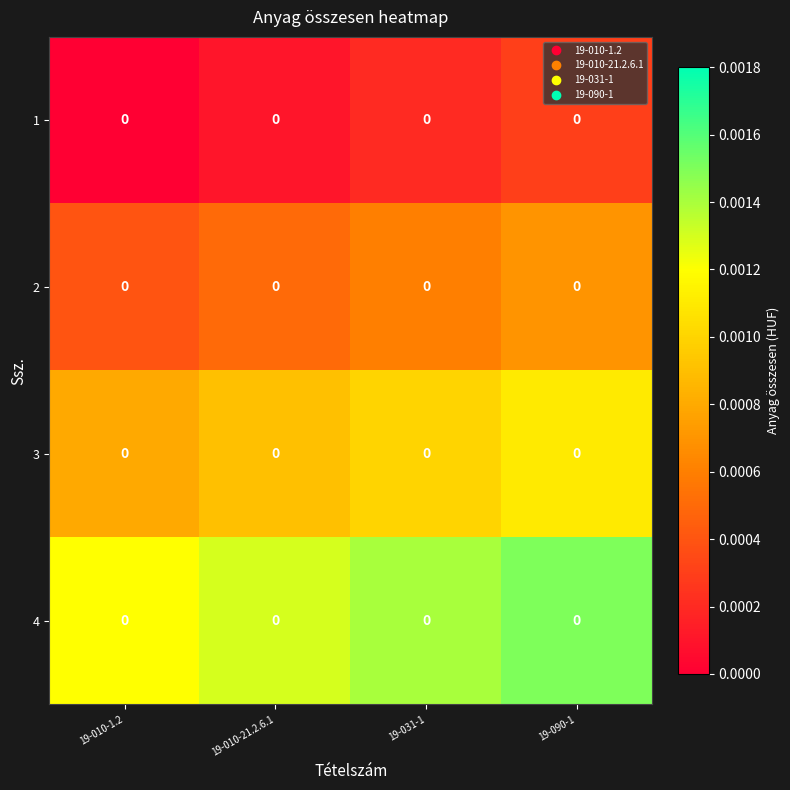

Which label corresponds to the smallest value in the chart?

19-010-1.2